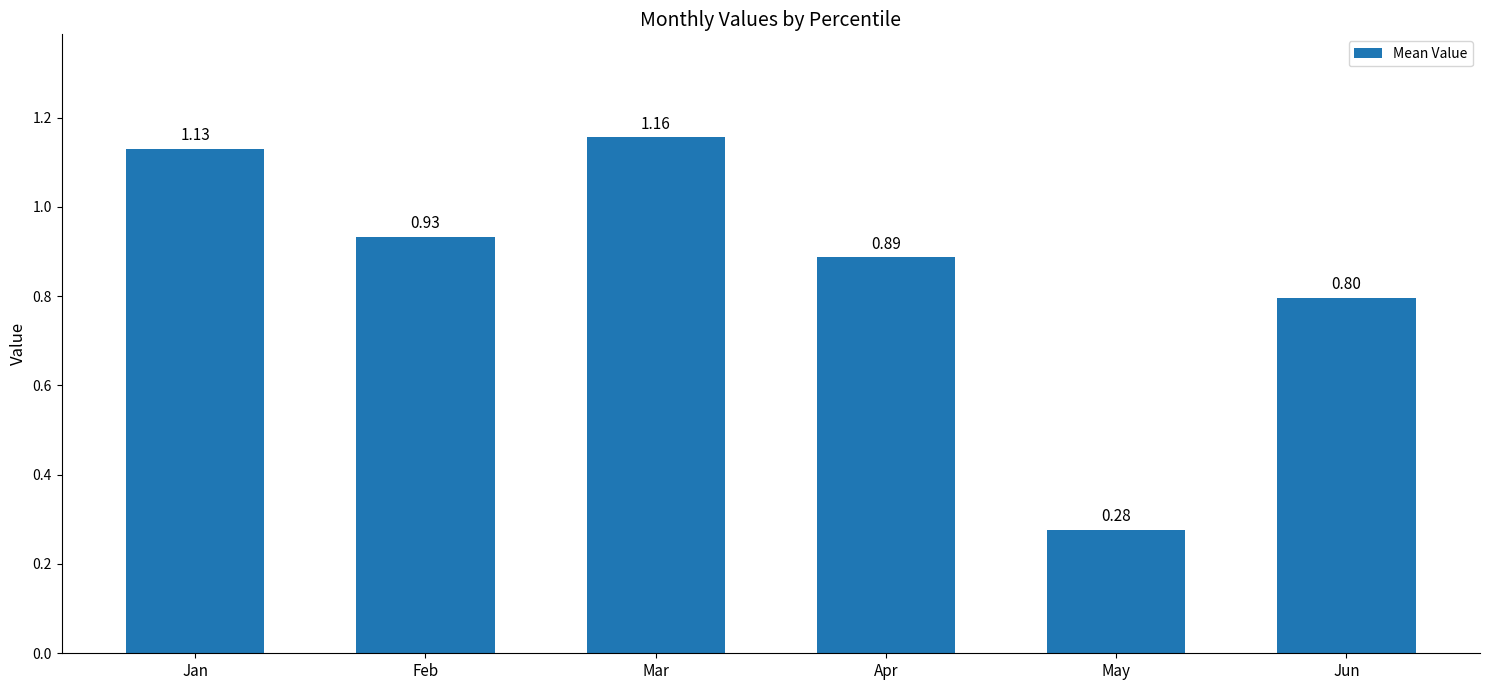

The chart shows a value of 0.5 at Apr. True or false?

False